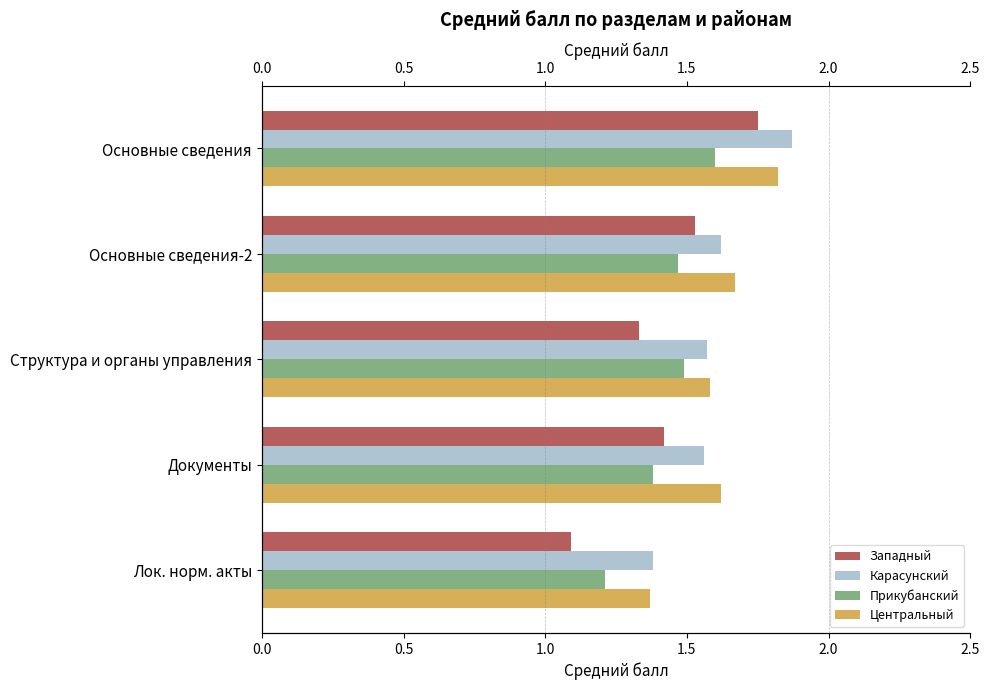

True or false: Прикубанский has a value of 2.0 at Лок. норм. акты.

False